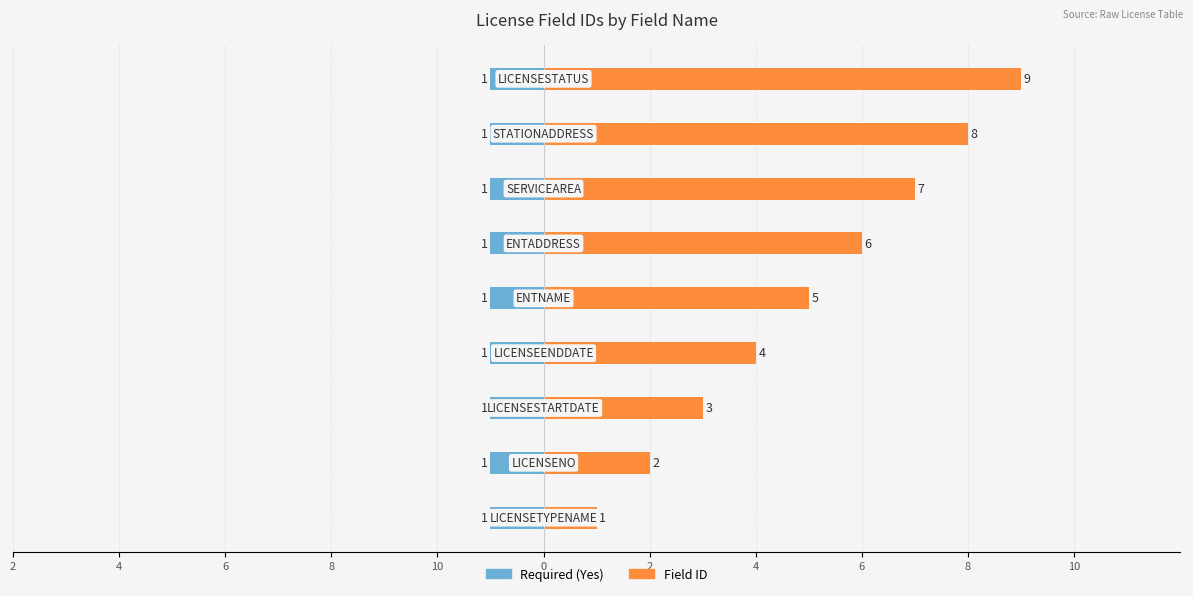

Is the value of Field ID at 2 greater than the value of Required (Yes) at 4?

Yes